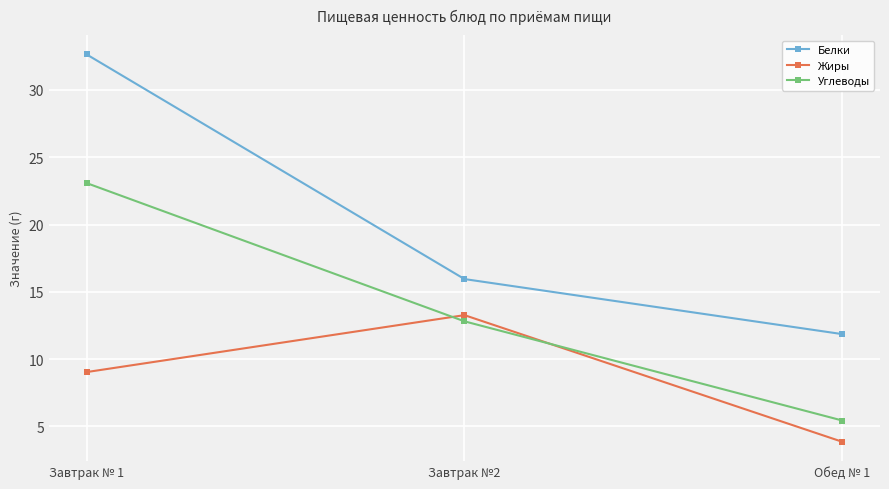

What is the minimum value for Углеводы?

5.4